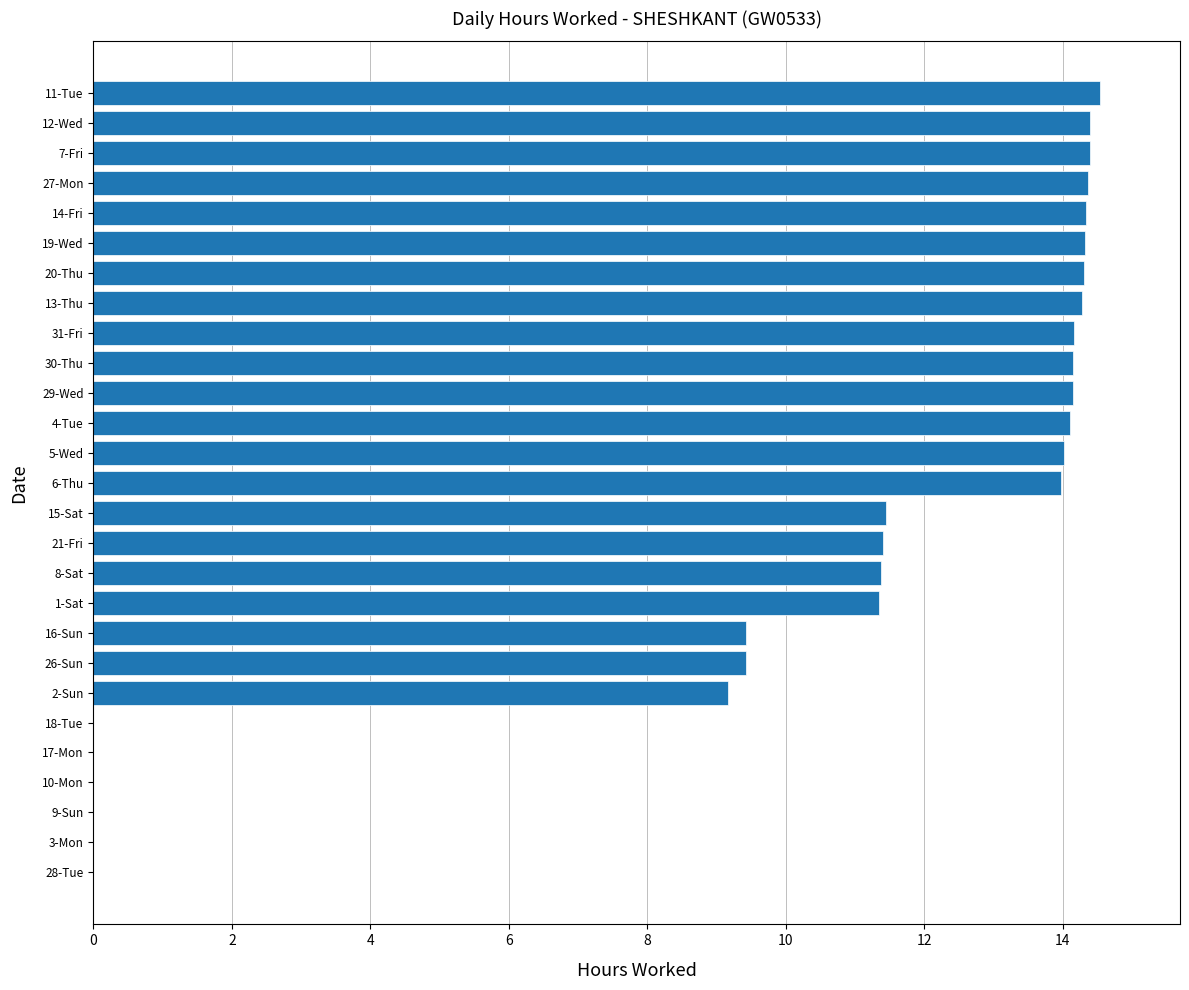

What is the sum of the values at 20-Thu and 8-Sat?

25.7